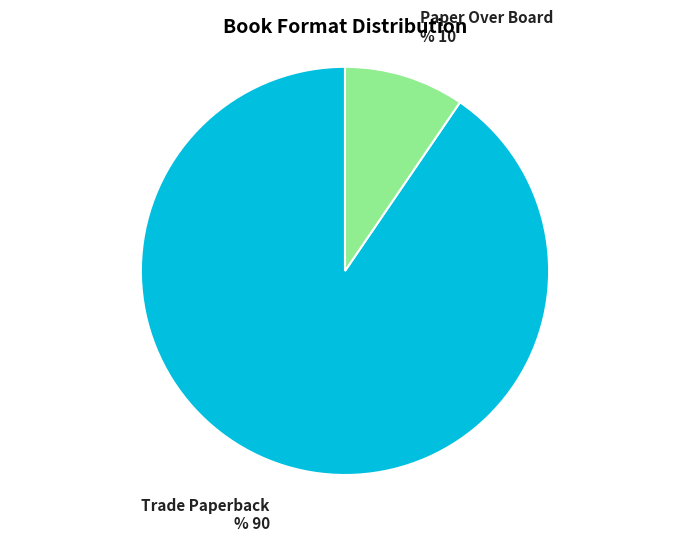

The Paper Over Board slice represents 10% of the pie. True or false?

True